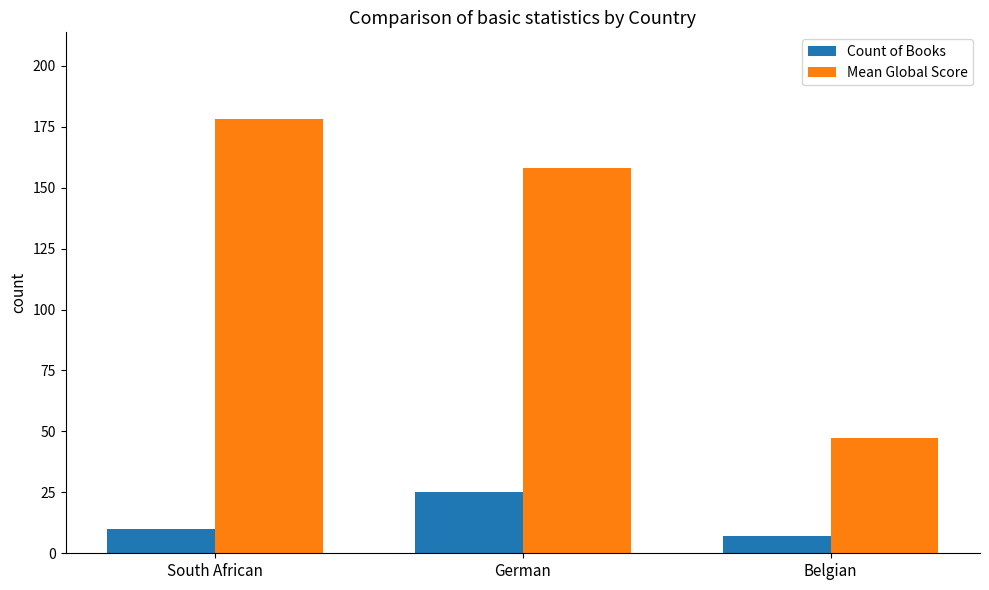

Which label corresponds to the largest value in the chart?

South African